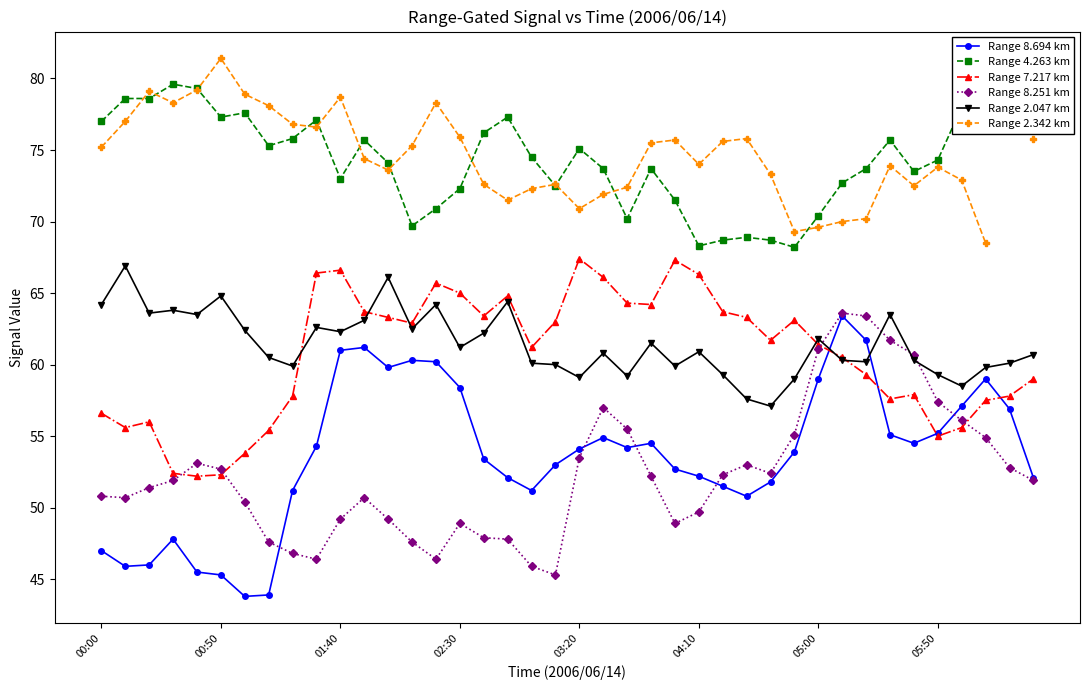

True or false: Range 7.217 km has a value of 56.6 at 00:00.

True